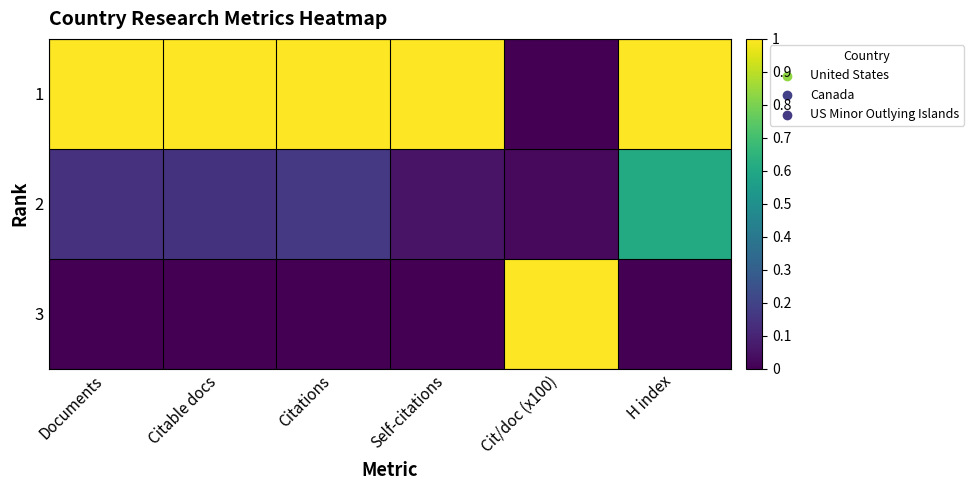

Which label corresponds to the largest value in the chart?

Documents